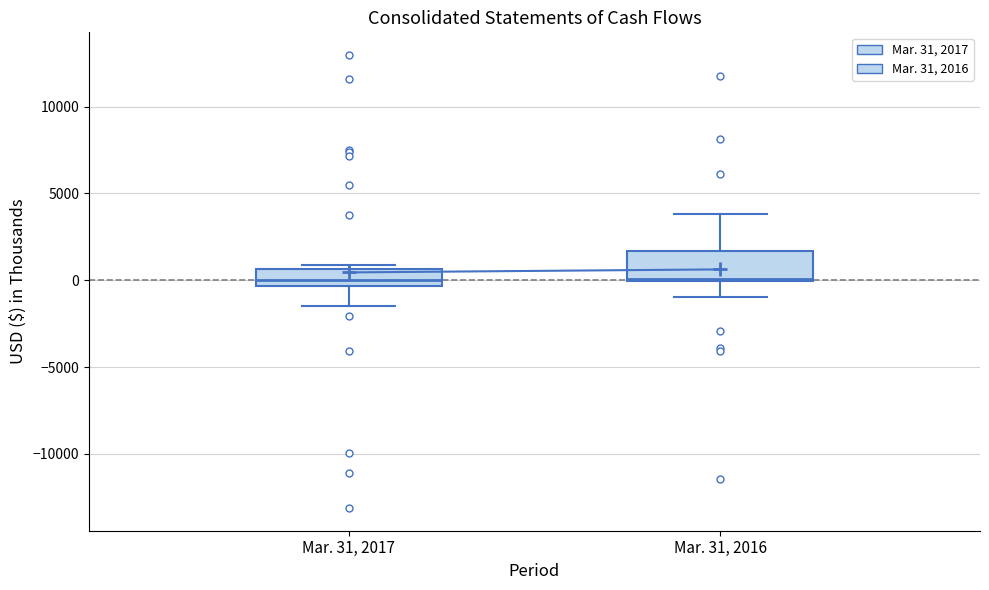

Where does the upper whisker of the box for Mar. 31, 2016 end on the y-axis? The values are not printed on the chart, so give them approximately, as read against the axis.

4000